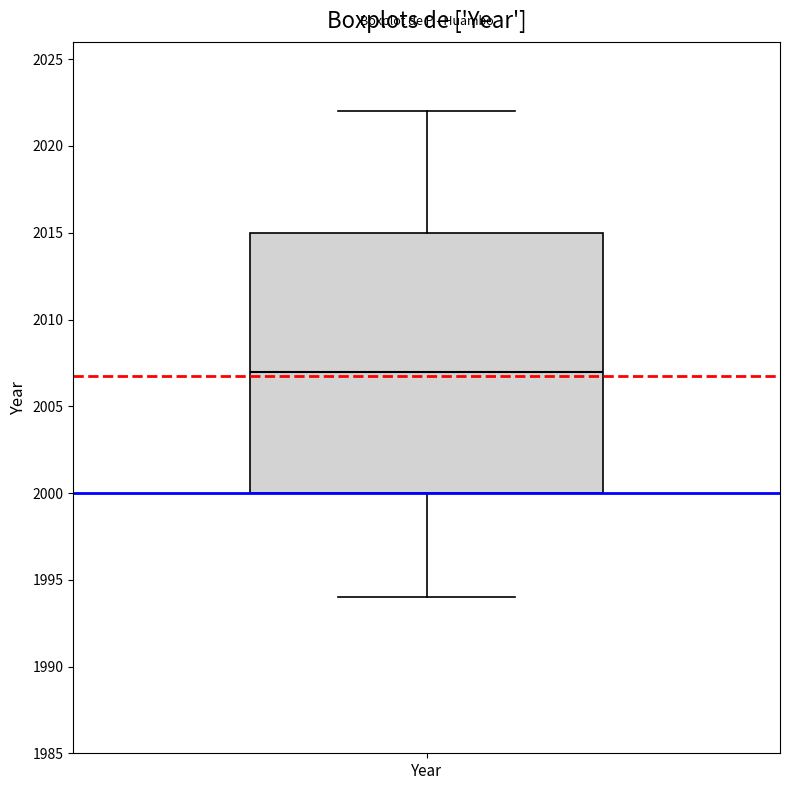

Transcribe this box plot: give where the median line is, the range the box spans, and where the two whiskers end, as read against the y-axis. The values are not printed on the chart, so give them approximately, as read against the axis.

median 2007, box 2000 to 2015, whiskers 1994 to 2022